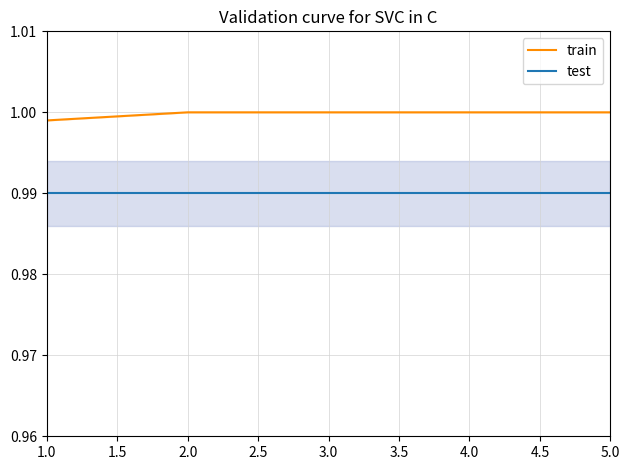

Reading right to left, what are all the values shown in this chart?

train: 1.0	1.0	1.0	1.0	1.0	1.0	1.0	1.0	1.0
test: 1.0	1.0	1.0	1.0	1.0	1.0	1.0	1.0	1.0